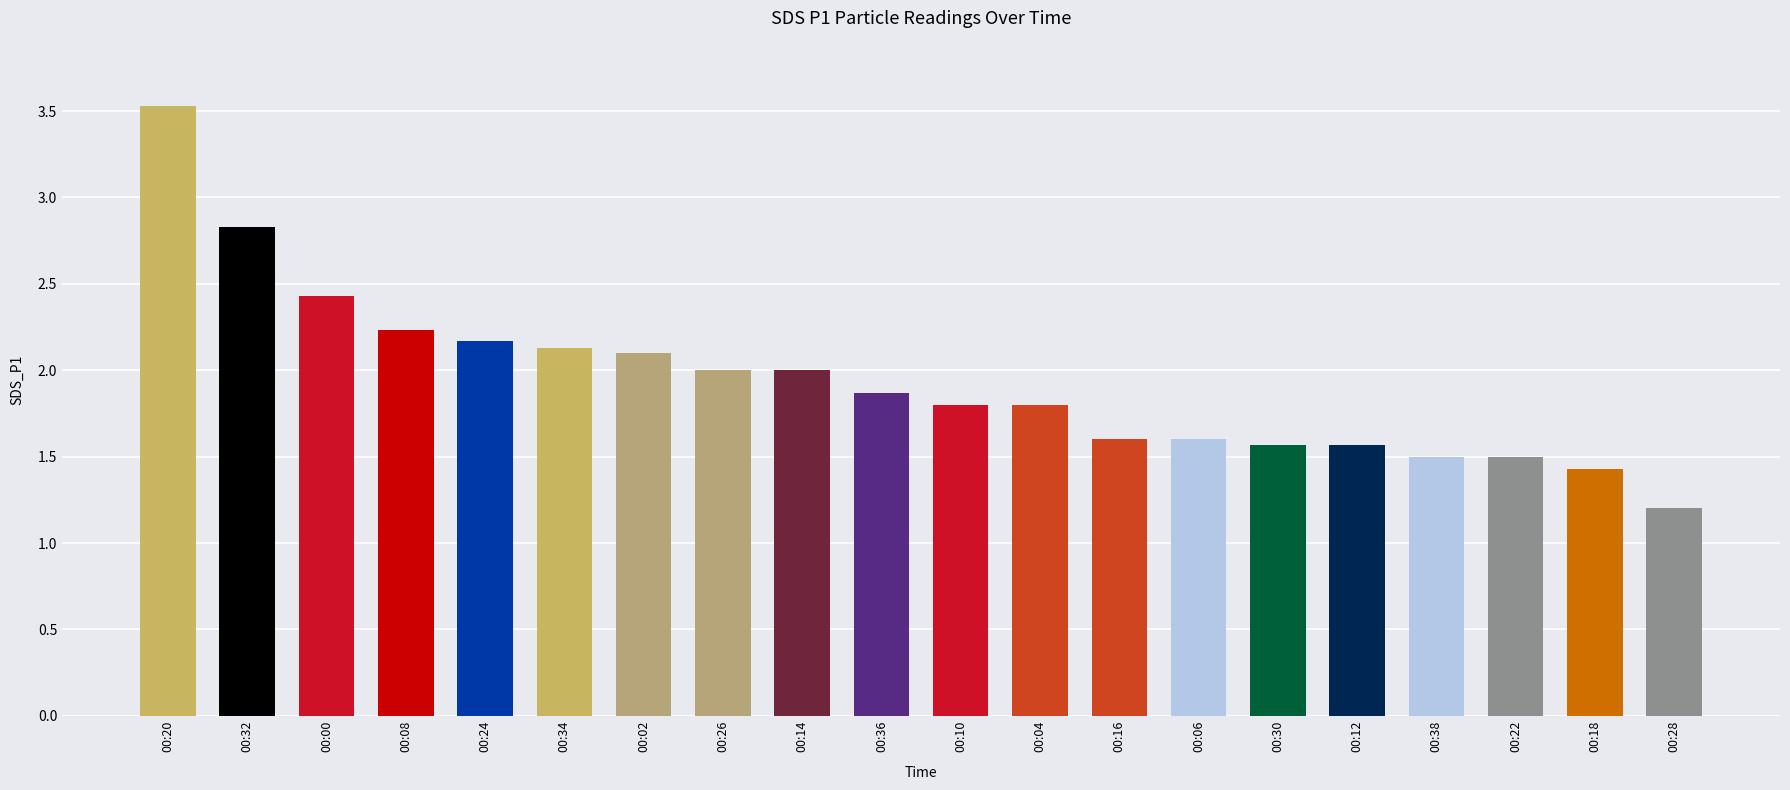

Are the bars horizontal?

No